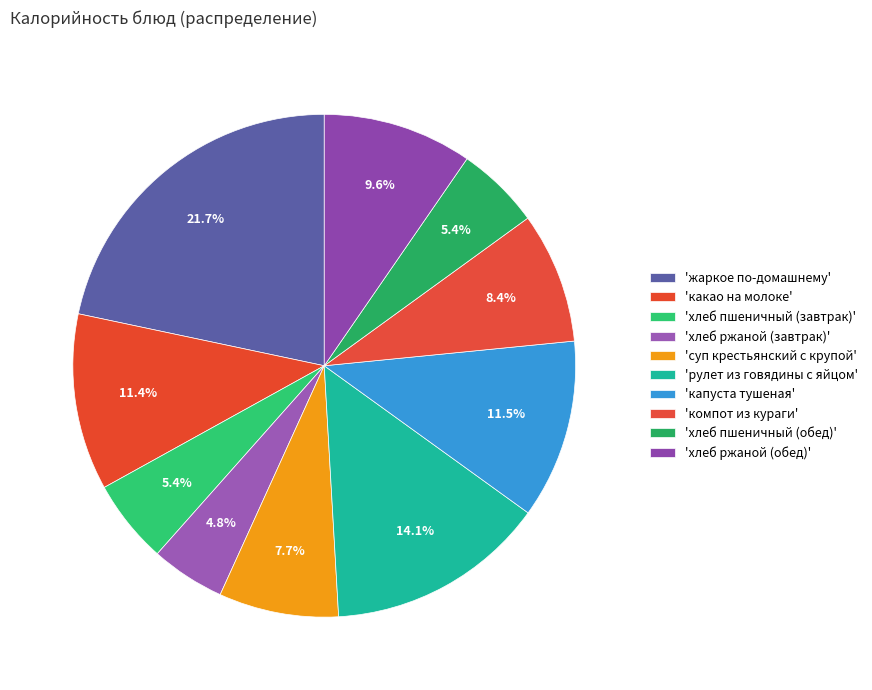

Does any single category account for the majority?

No